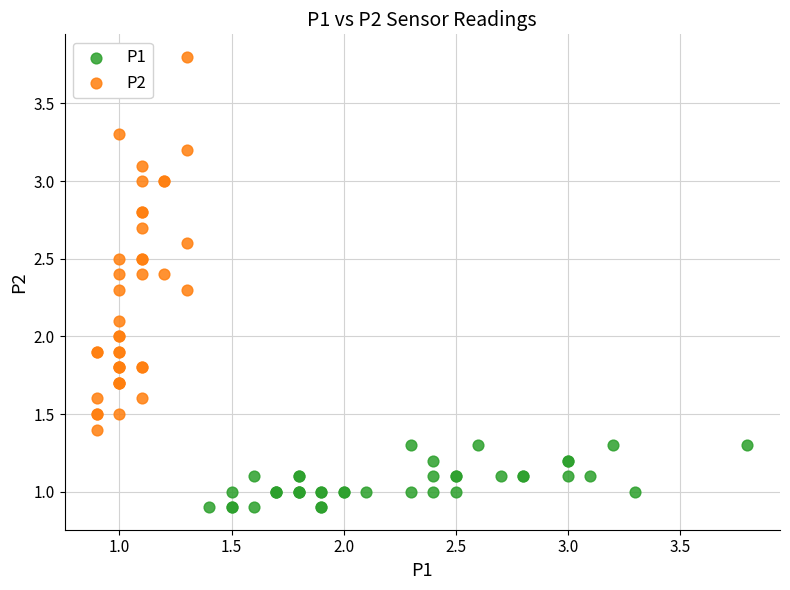

What are all the series names shown in the legend?

P1, P2